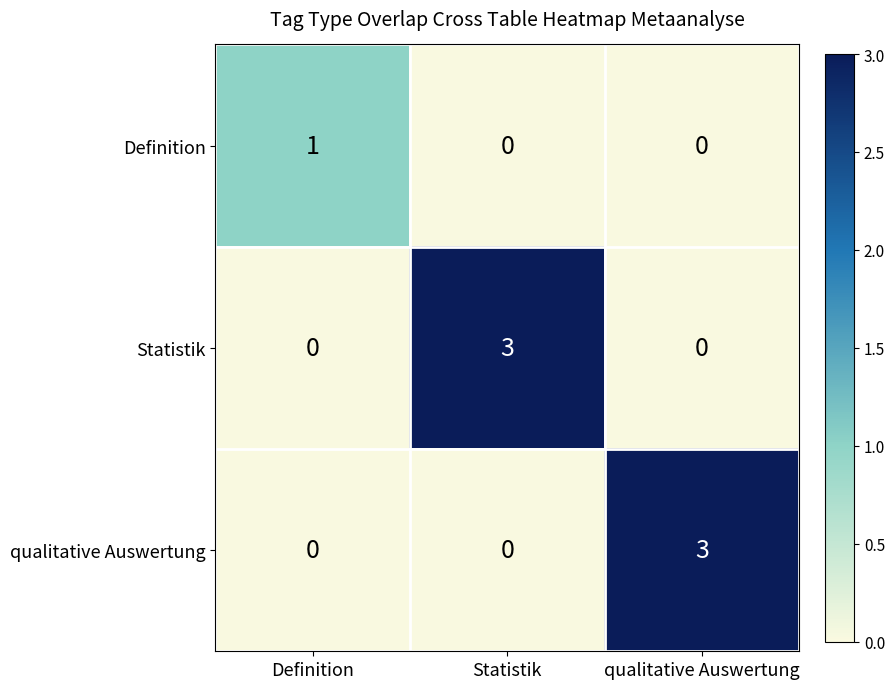

How many Definition values are between 0 and 1?

3